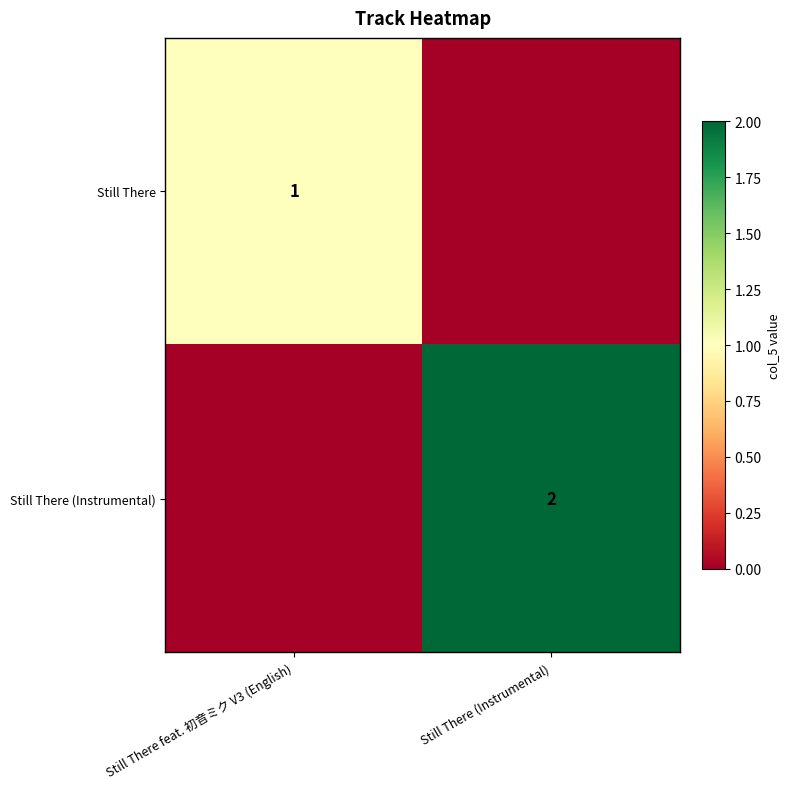

What is the difference between the maximum and minimum values in the Still There series?

1